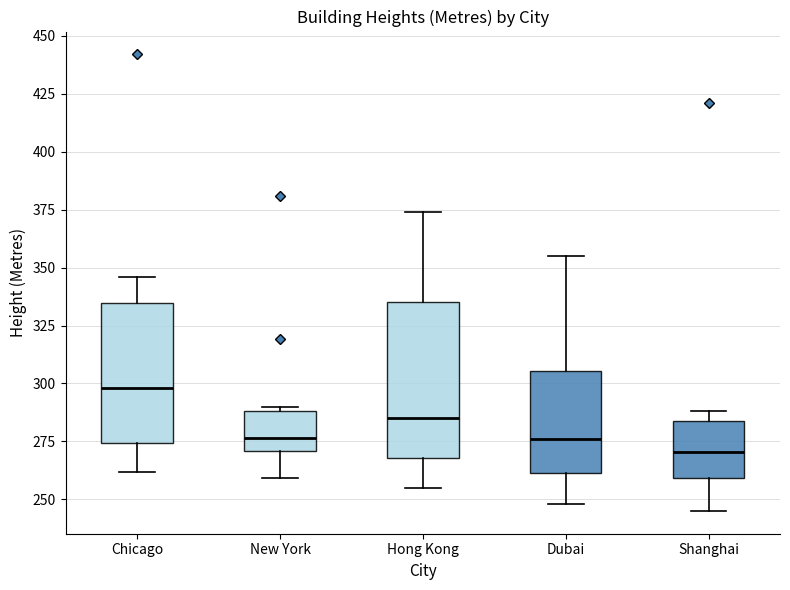

Where does the median line of the box for Chicago sit on the y-axis? The values are not printed on the chart, so give them approximately, as read against the axis.

300